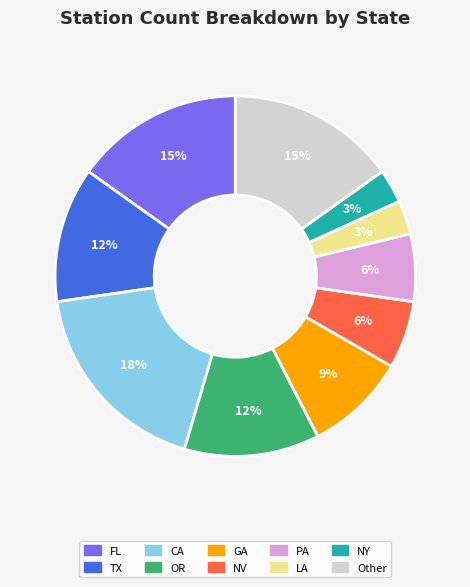

Is FL the majority of the pie?

No